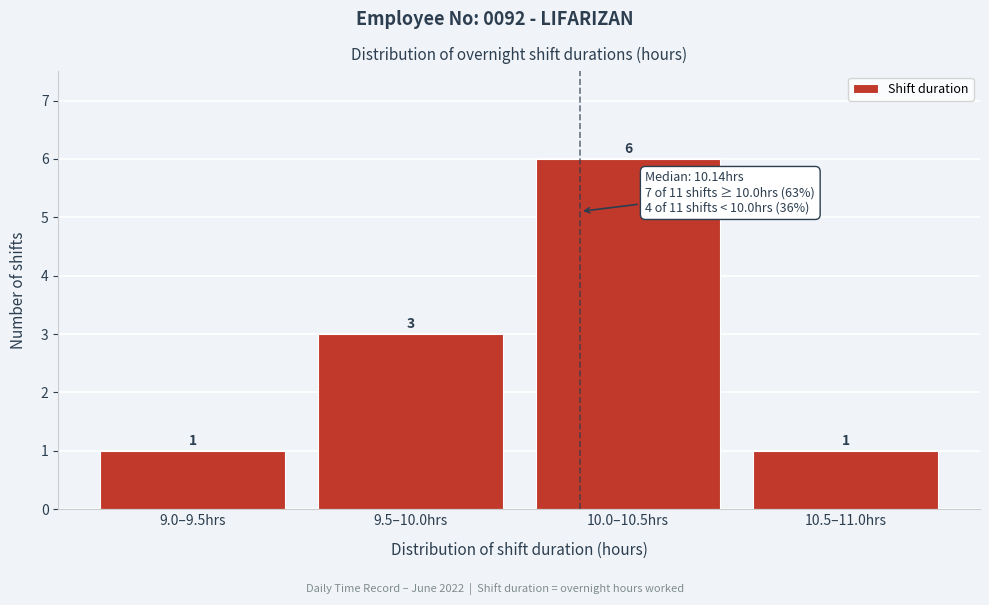

Reading left to right, transcribe all the data shown in this chart.

9.0–9.5hrs=1	9.5–10.0hrs=3	10.0–10.5hrs=6	10.5–11.0hrs=1